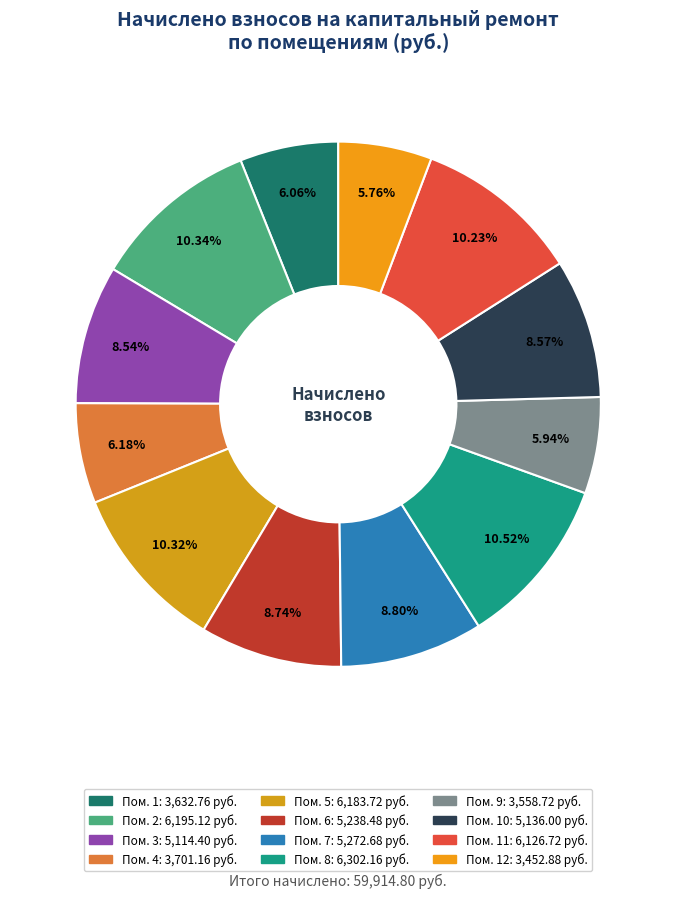

Which category has the smallest portion of the pie?

12